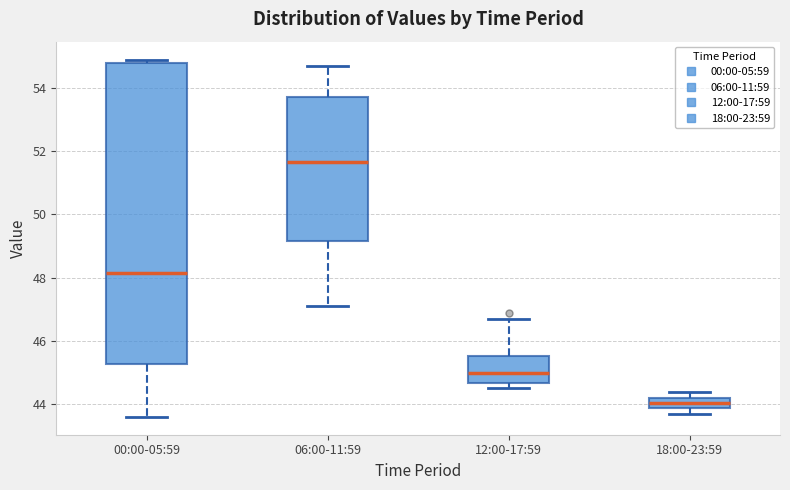

Reading left to right, read every box against the y-axis: the position of its median line, the range the box covers, and the ends of its whiskers. The values are not printed on the chart, so give them approximately, as read against the axis.

00:00-05:59: median 48.2, box 45.2 to 54.8, whiskers 43.6 to 55.0
06:00-11:59: median 51.6, box 49.2 to 53.8, whiskers 47.2 to 54.8
12:00-17:59: median 45.0, box 44.6 to 45.6, whiskers 44.6 (just below the box's lower edge) to 46.8
18:00-23:59: median 44.0, box 43.8 to 44.2, whiskers 43.8 (below the box's lower edge) to 44.4